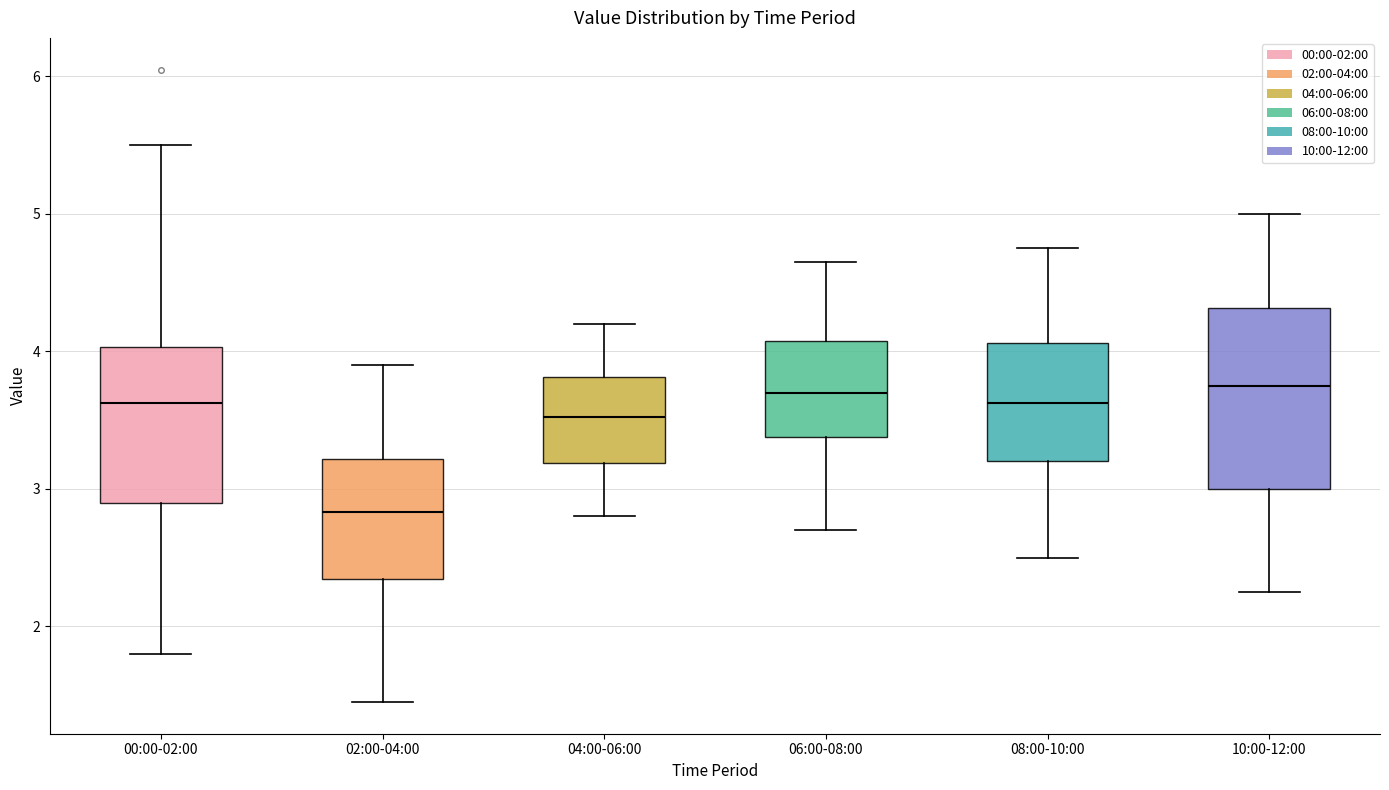

Comparing the boxes themselves (not the whiskers), which one is the tallest?

10:00-12:00